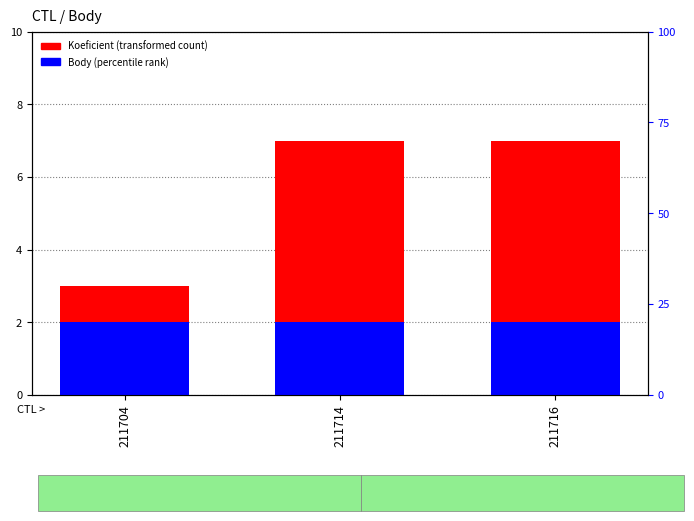

Reading left to right, list all the values displayed in this chart.

Koeficient: 211704=3	211714=7	211716=7
Body: 211704=2	211714=2	211716=2